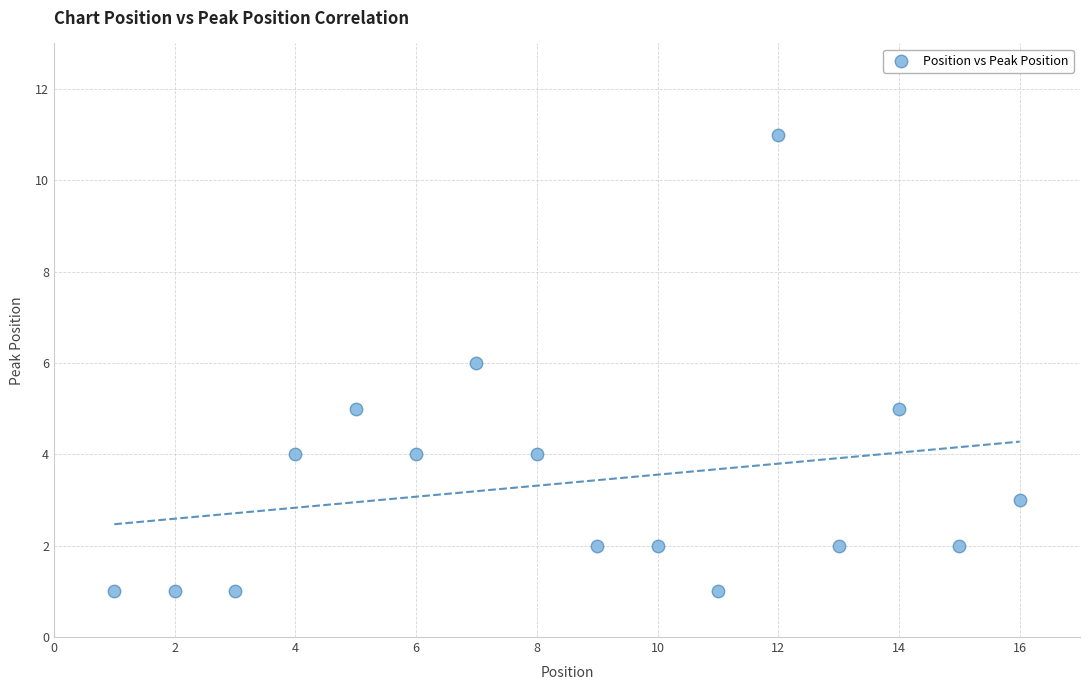

What is the range of Y values (max minus min)?

10